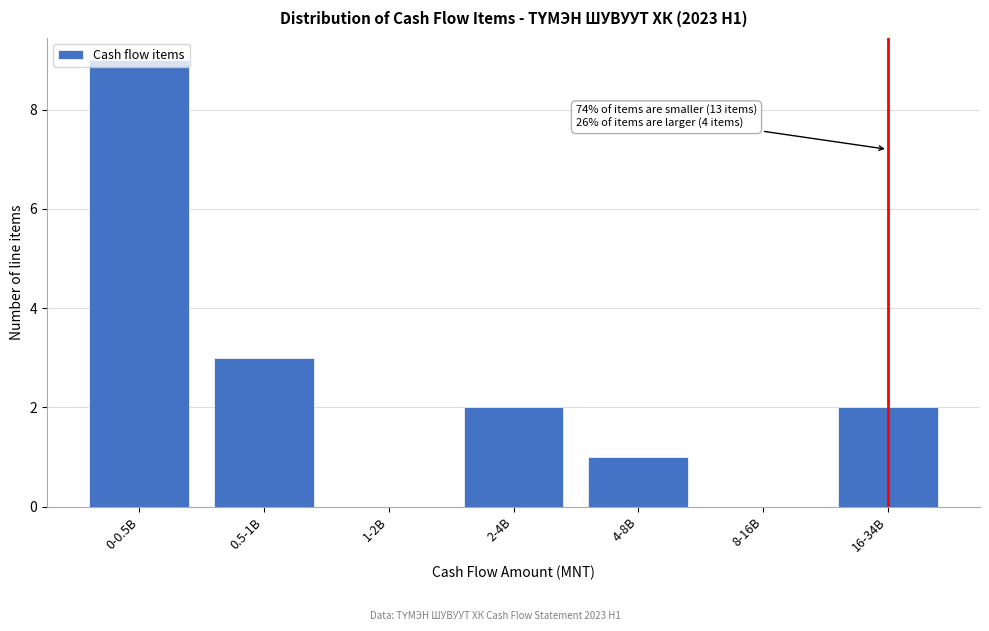

Between 4-8B and 1-2B, which is larger?

4-8B